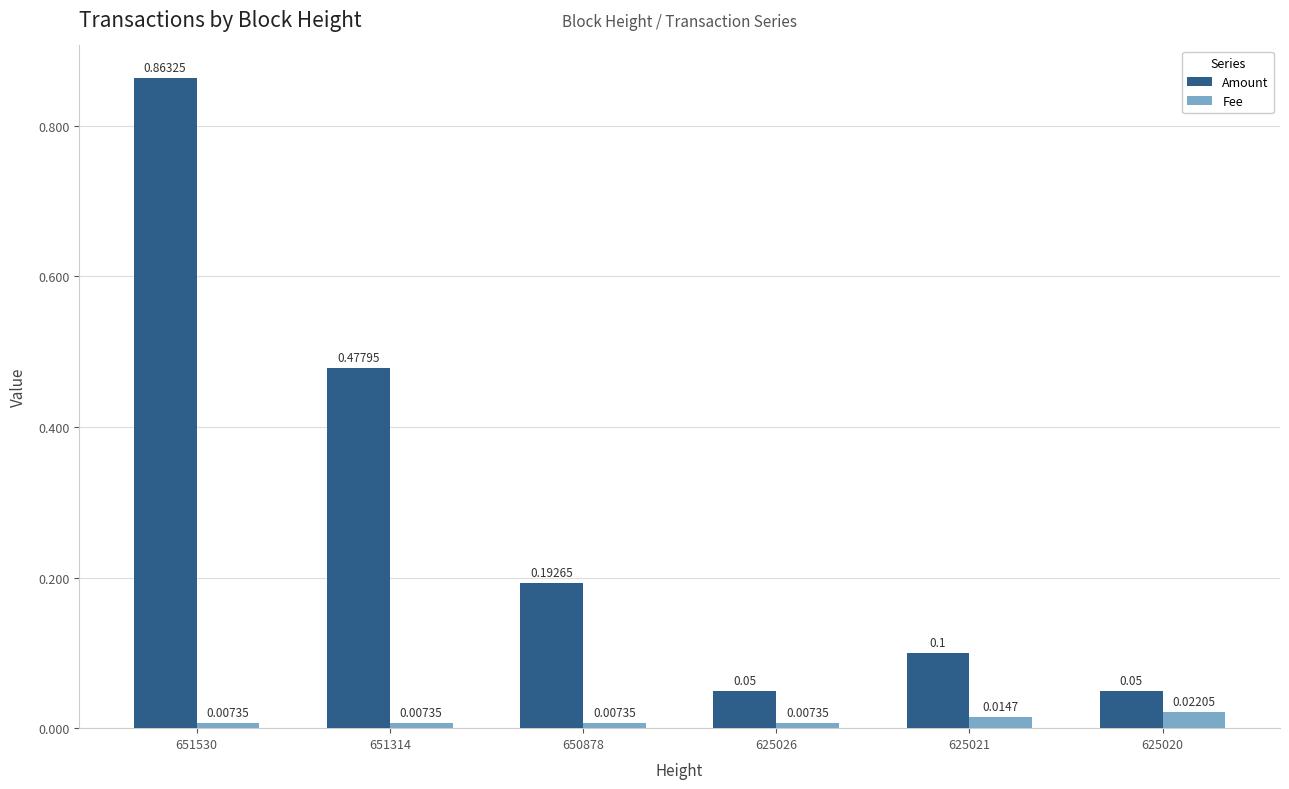

What is the sum of all Fee values?

0.1